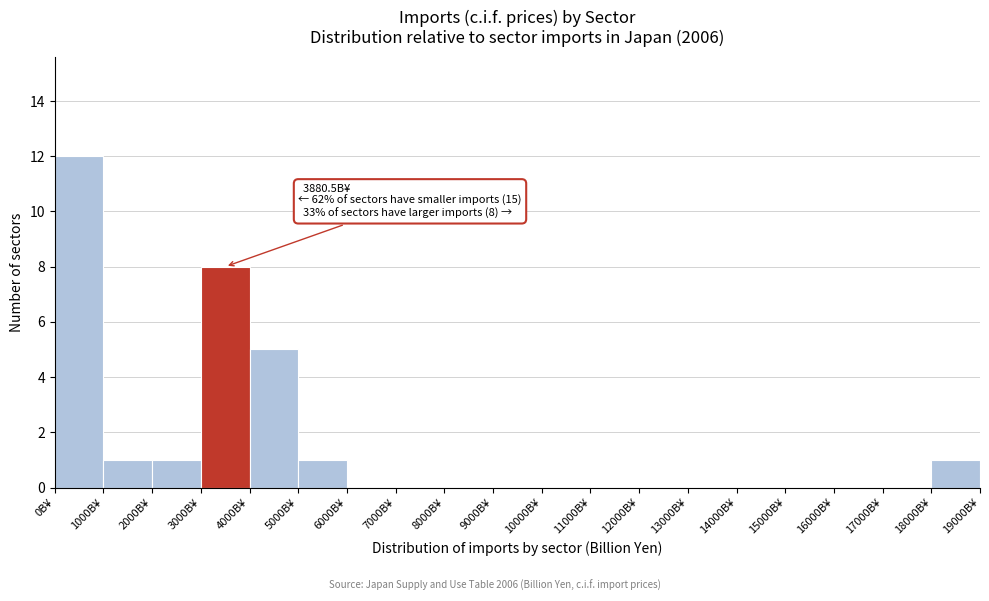

Over which range of the x-axis is the bar tallest?

0 to 1000